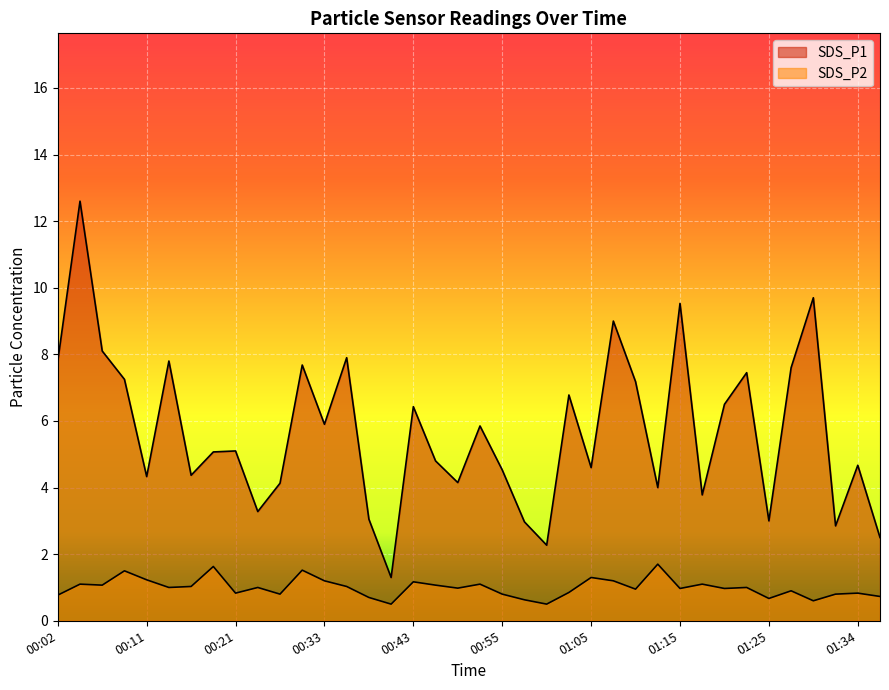

What is the difference between the second highest and minimum values in the SDS_P1 series?

8.4